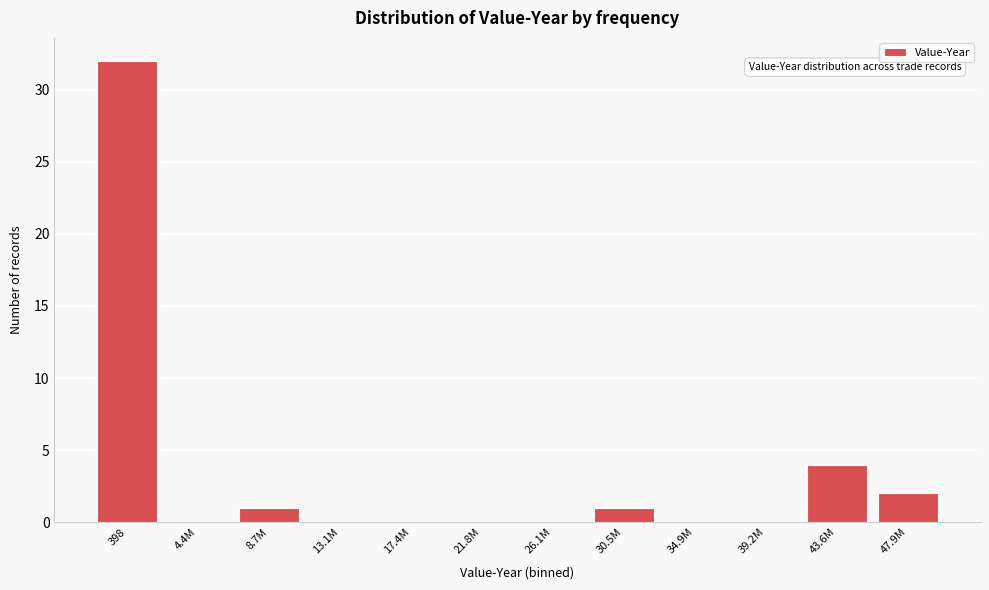

Reading left to right, transcribe all the data shown in this chart.

398=32	4.4M=0	8.7M=1	13.1M=0	17.4M=0	21.8M=0	26.1M=0	30.5M=1	34.9M=0	39.2M=0	43.6M=4	47.9M=2